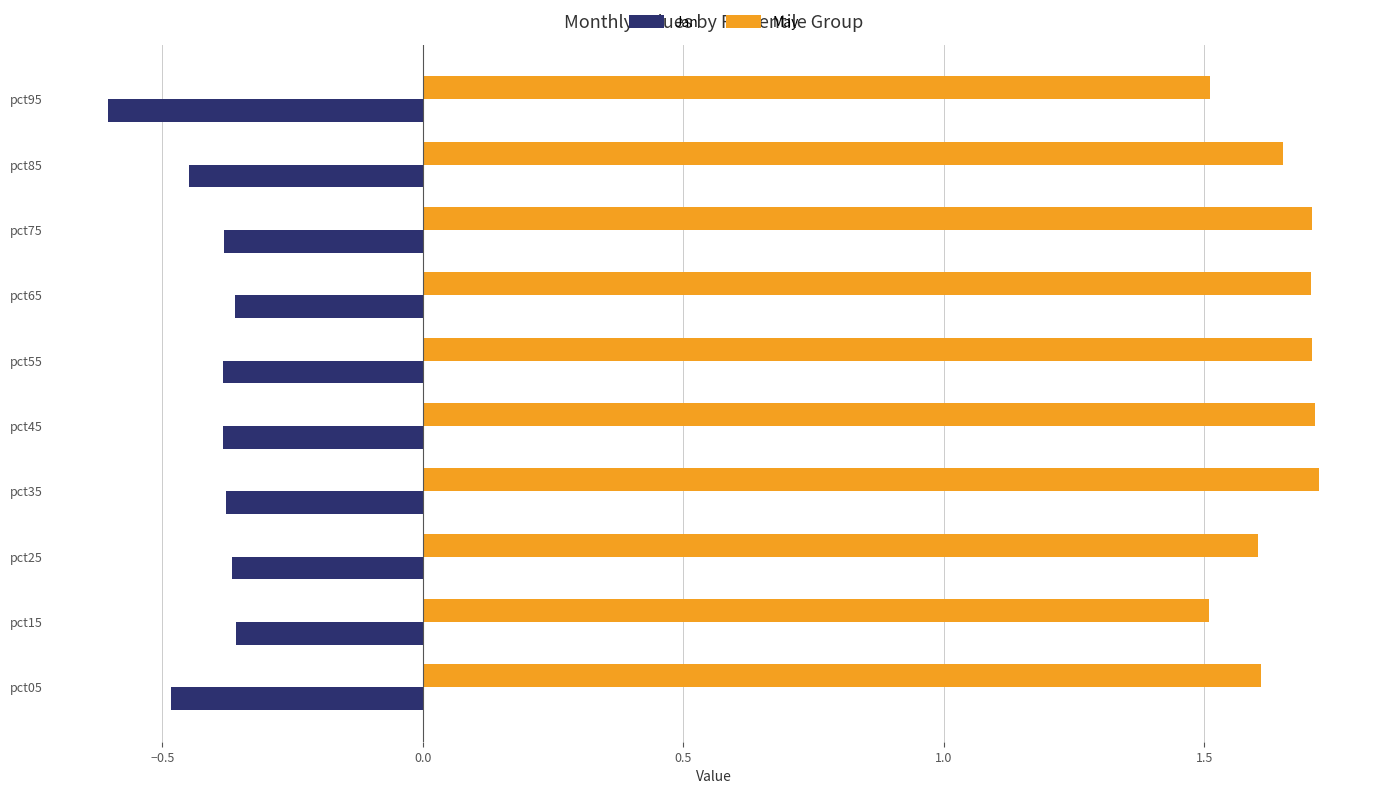

What is the difference between the maximum and second lowest values in the Jan series?

0.1